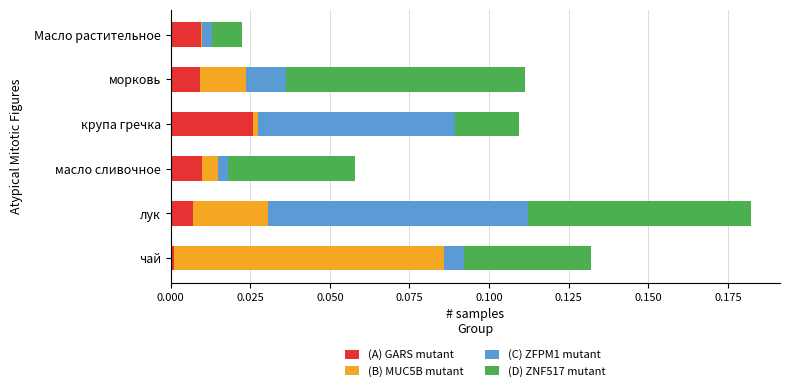

The (A) GARS mutant series shows 0.0 at морковь. True or false?

True